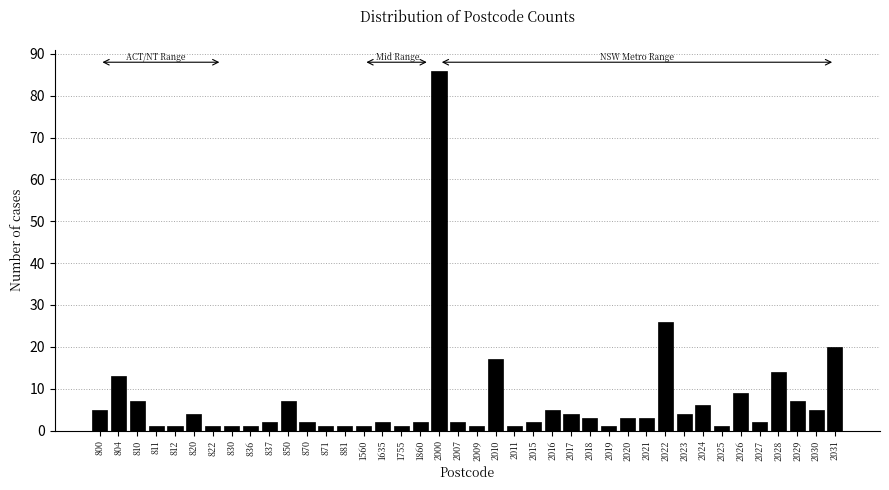

What is the greatest value displayed?

86